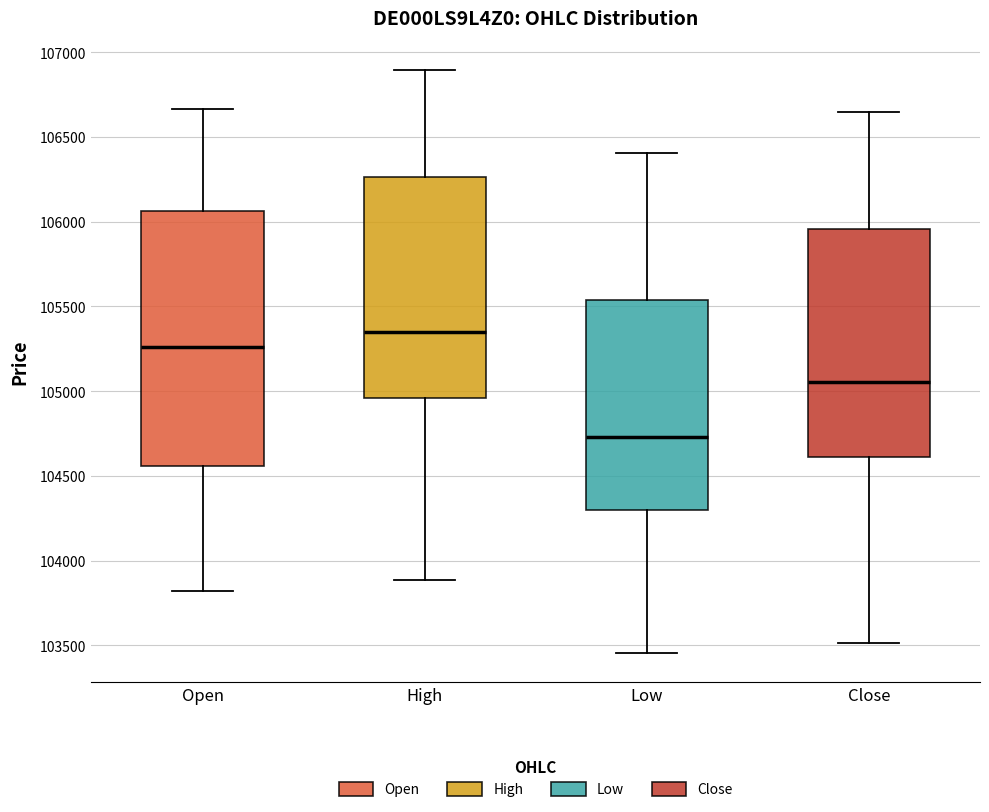

Where is the upper edge of the box for High on the y-axis? The values are not printed on the chart, so give them approximately, as read against the axis.

106250